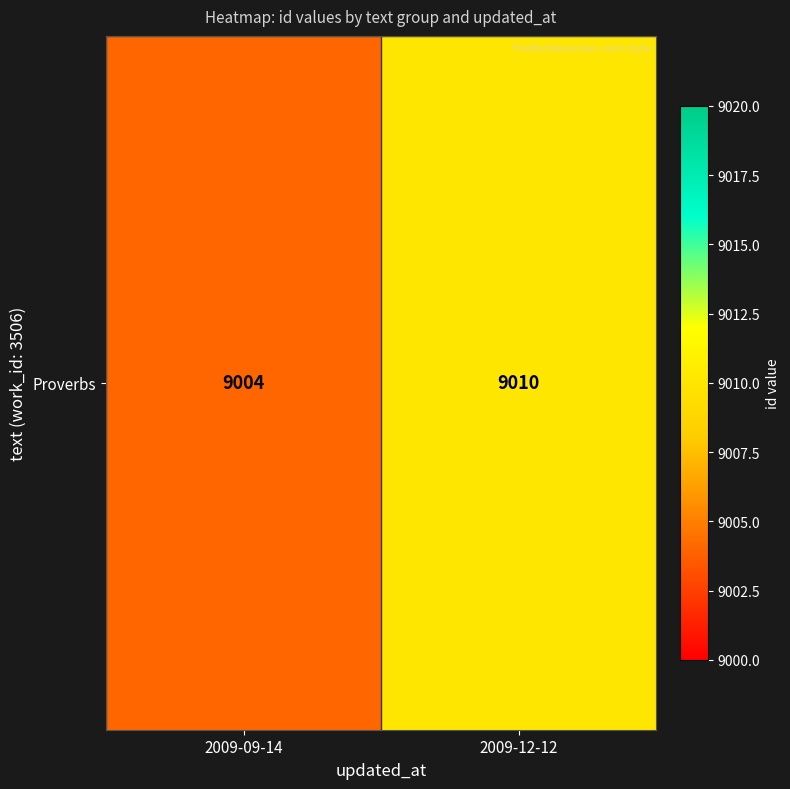

What is the sum of all values?

18014